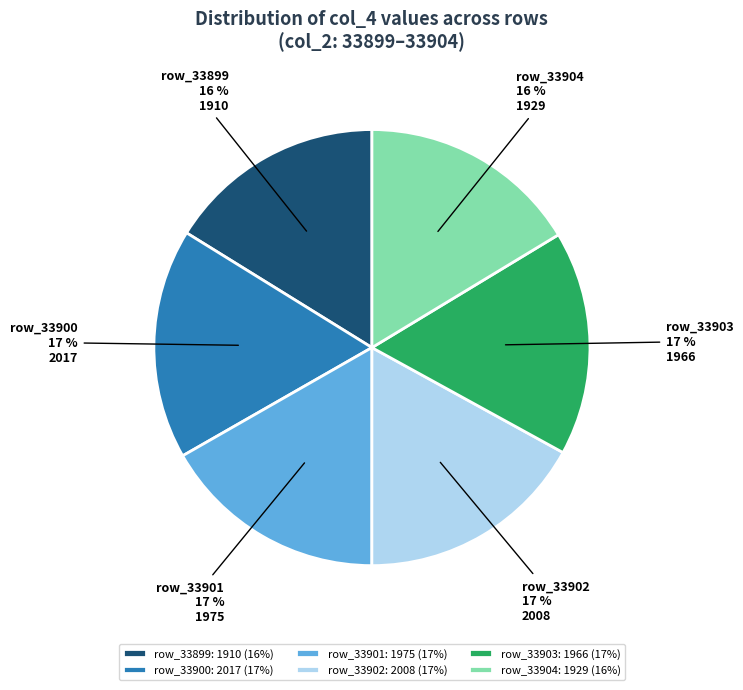

Is it true that row_33901: 1975 (17%) is 3% of the pie?

False